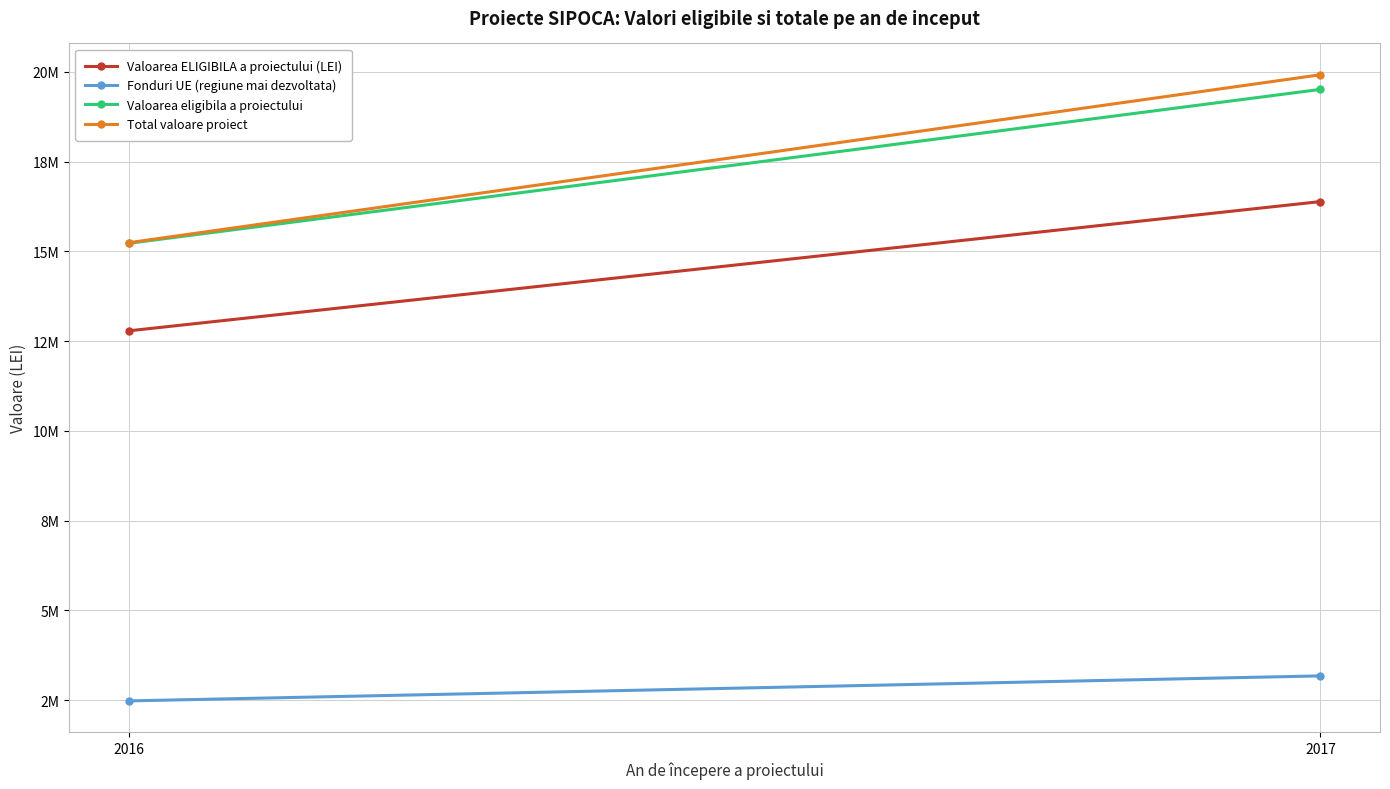

What is the difference between the highest and lowest values at 2016?

12766055.3